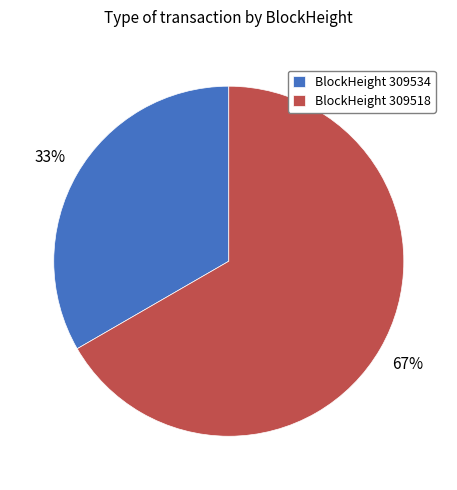

What percentage is the BlockHeight 309534 slice, to the nearest percent?

33%